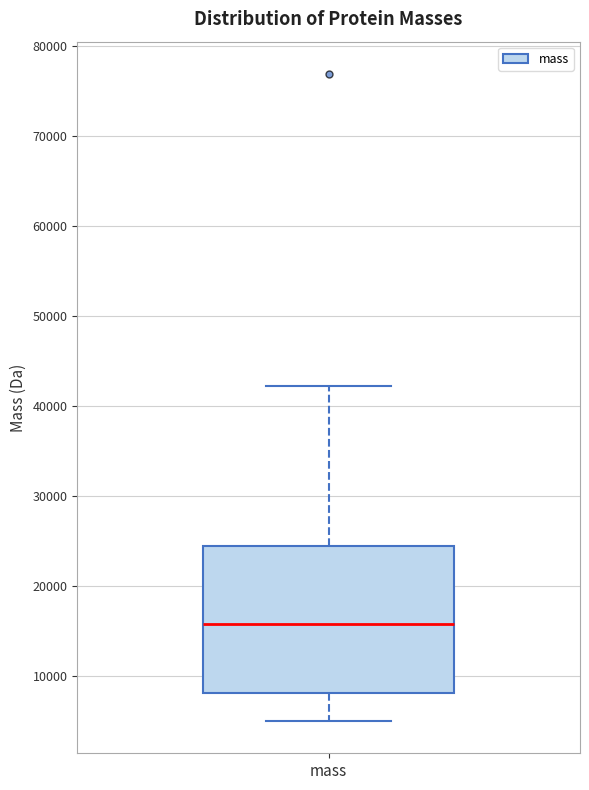

Read this box plot against the y-axis: the position of the median line, the range covered by the box, and the ends of both whiskers. The values are not printed on the chart, so give them approximately, as read against the axis.

median 16000, box 8000 to 24000, whiskers 5000 to 42000